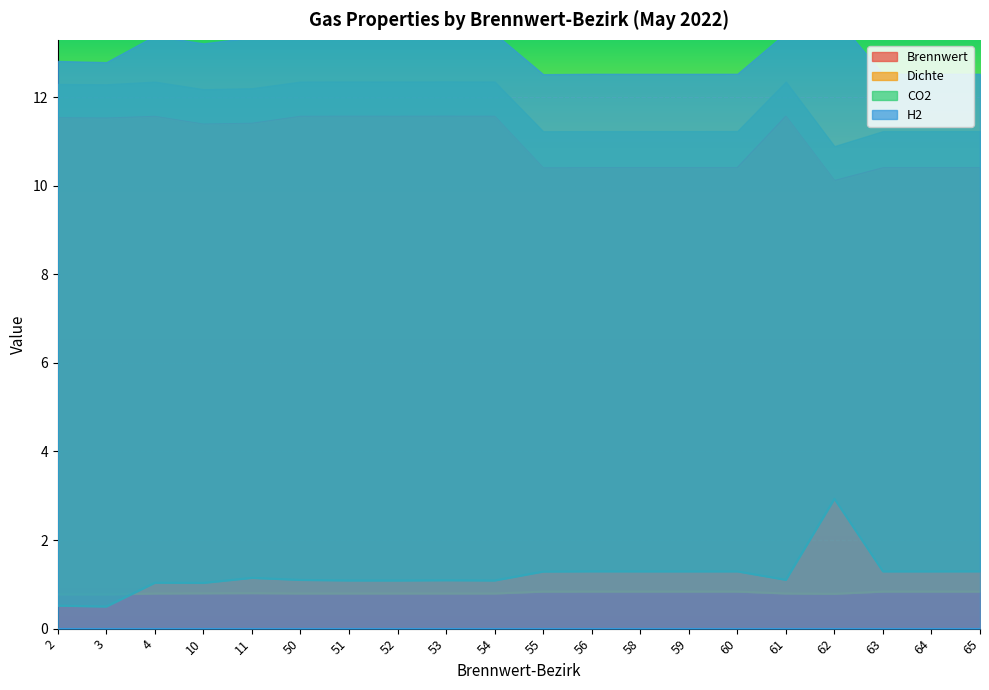

Count the number of categories in the chart.

20